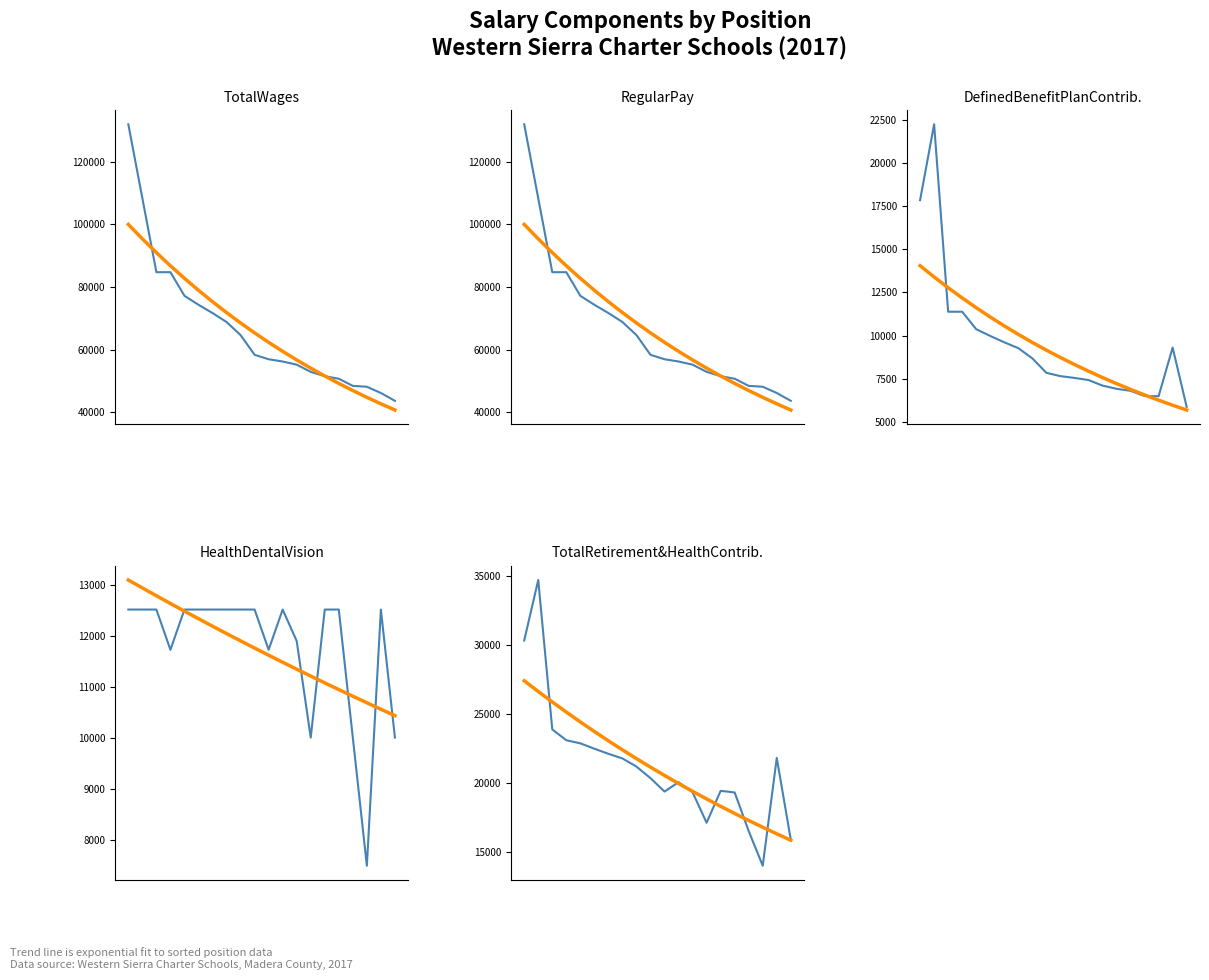

At which category is the sum across all series the highest?

TotalWages